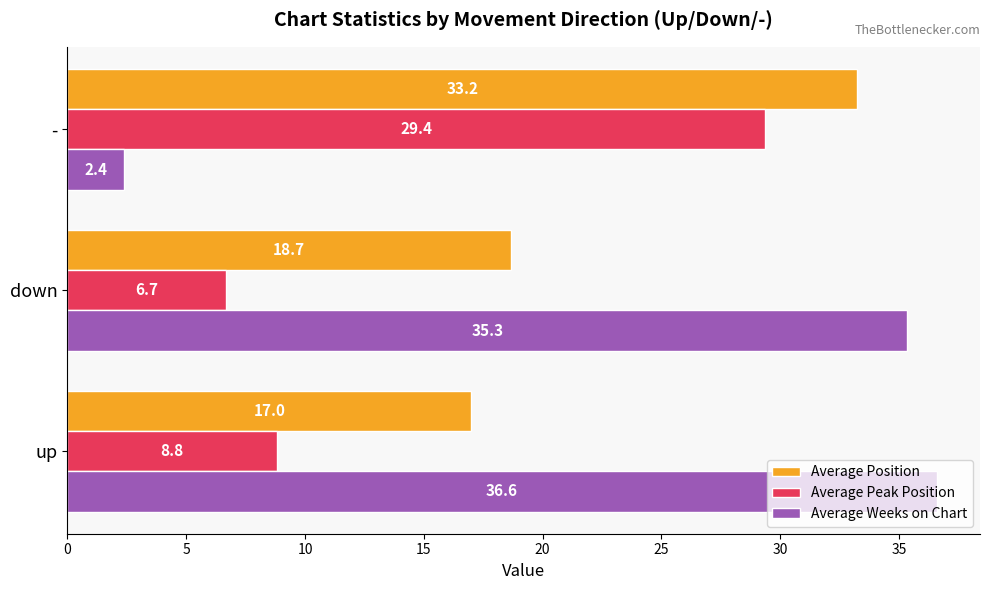

What is the approximate value of Average Peak Position at up?

8.8